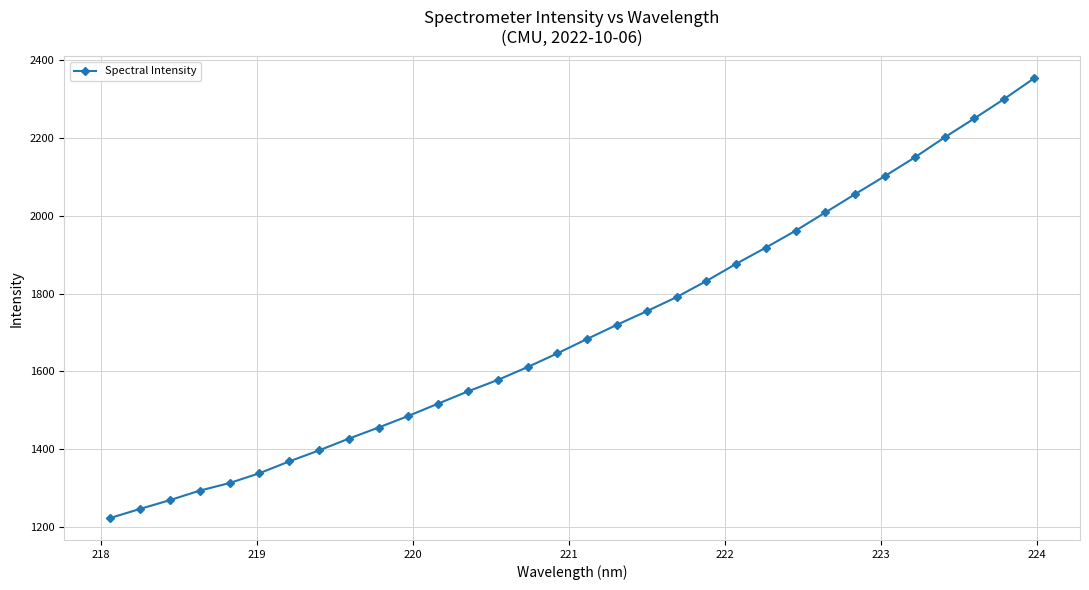

What is the maximum value shown in the chart?

2353.5